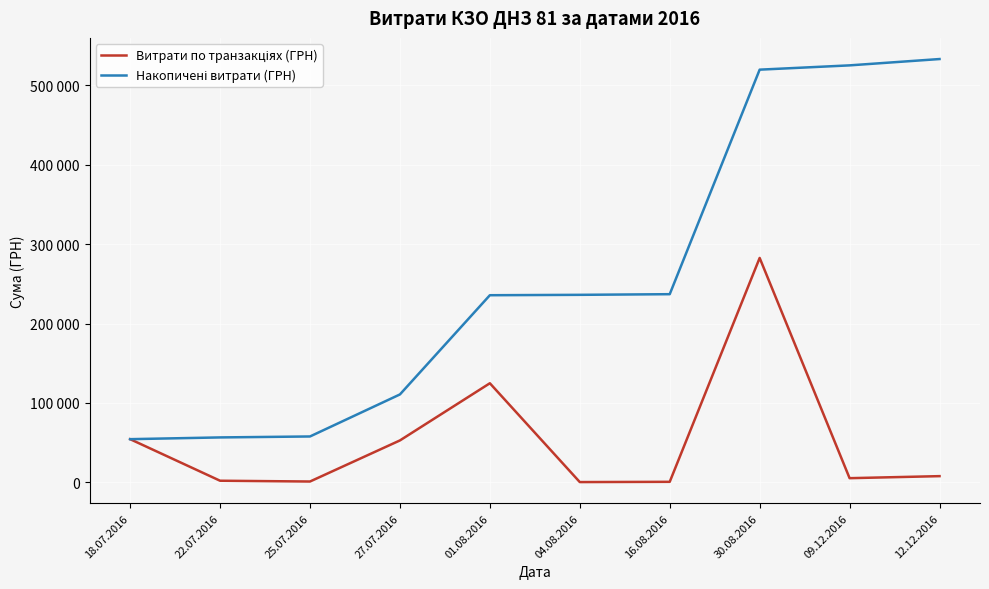

At how many categories does at least one series exceed 304432?

3